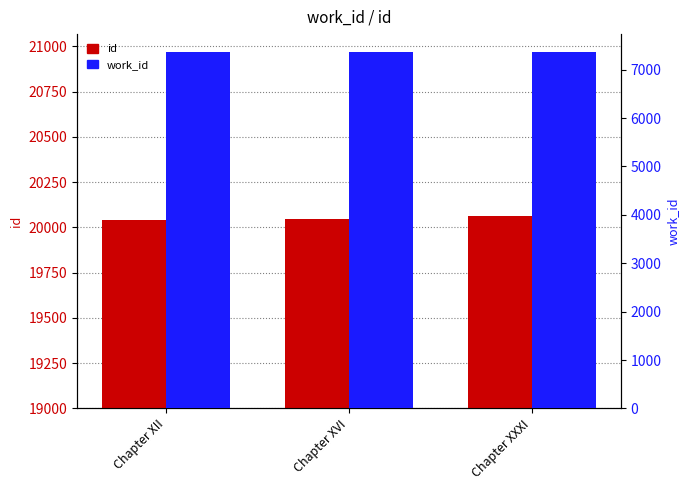

What are all the series names shown in the legend?

id, work_id